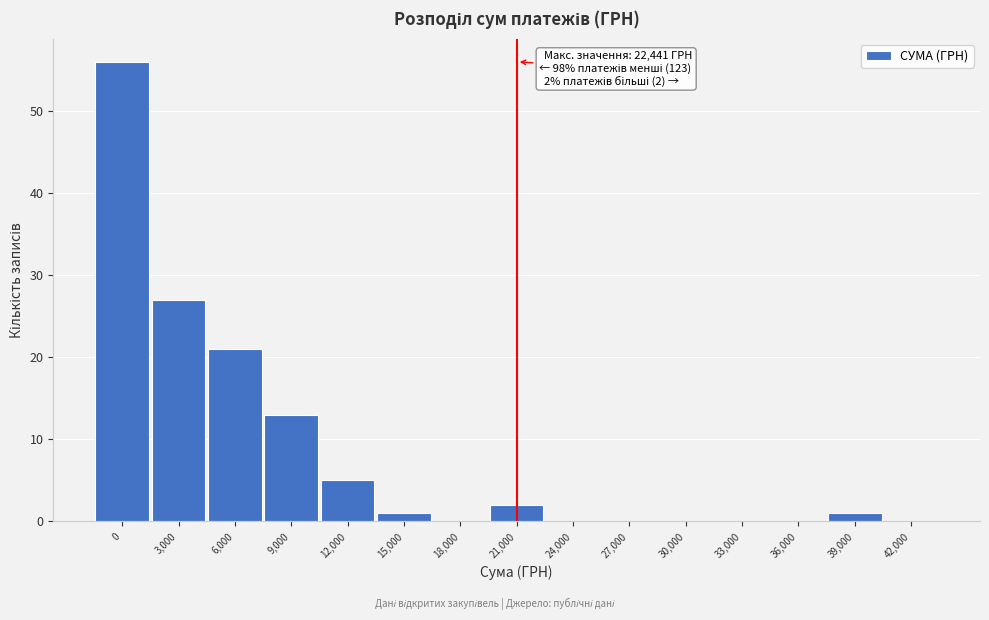

Reading left to right, extract all data points from this chart.

0=56	3,000=27	6,000=21	9,000=13	12,000=5	15,000=1	18,000=0	21,000=2	24,000=0	27,000=0	30,000=0	33,000=0	36,000=0	39,000=1	42,000=0